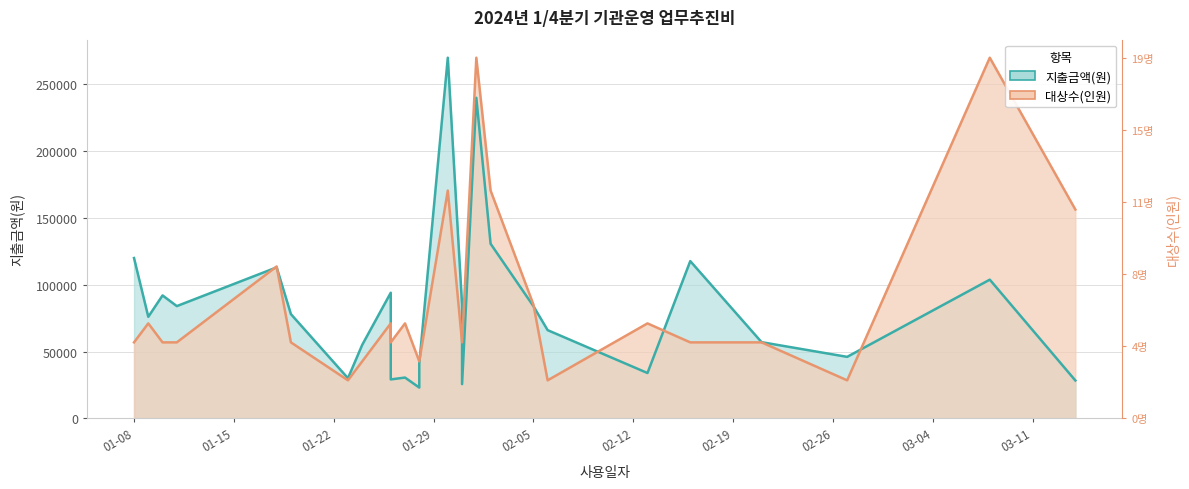

What is the sum of all 지출금액(원) values?

2153610.0